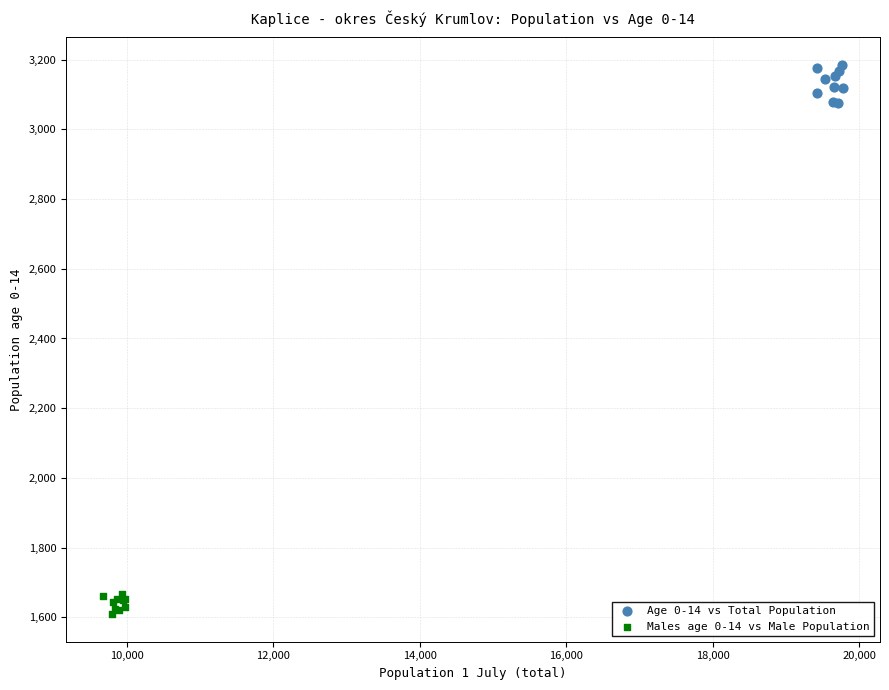

Which series contains the lowest Y value?

Males age 0-14 vs Male Population